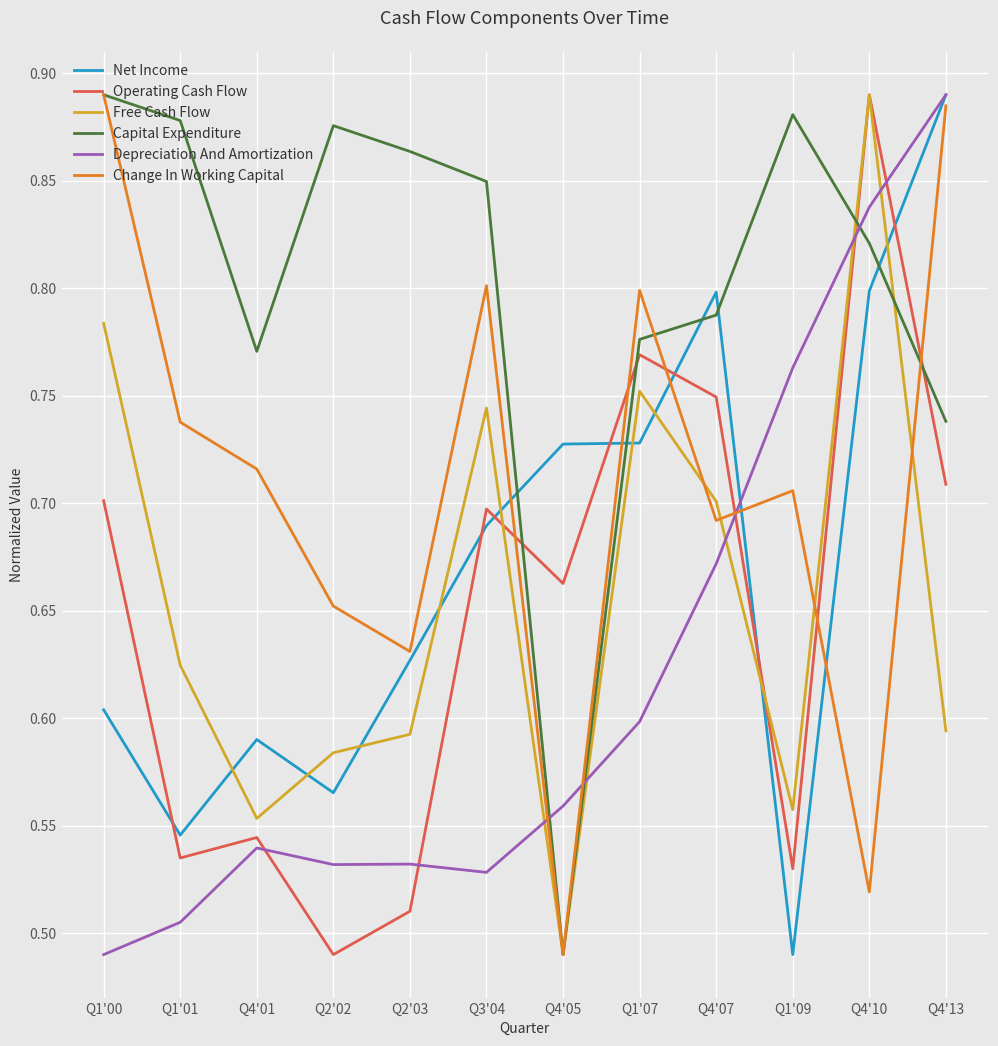

At which label is Free Cash Flow closest to 0?

Q4'05